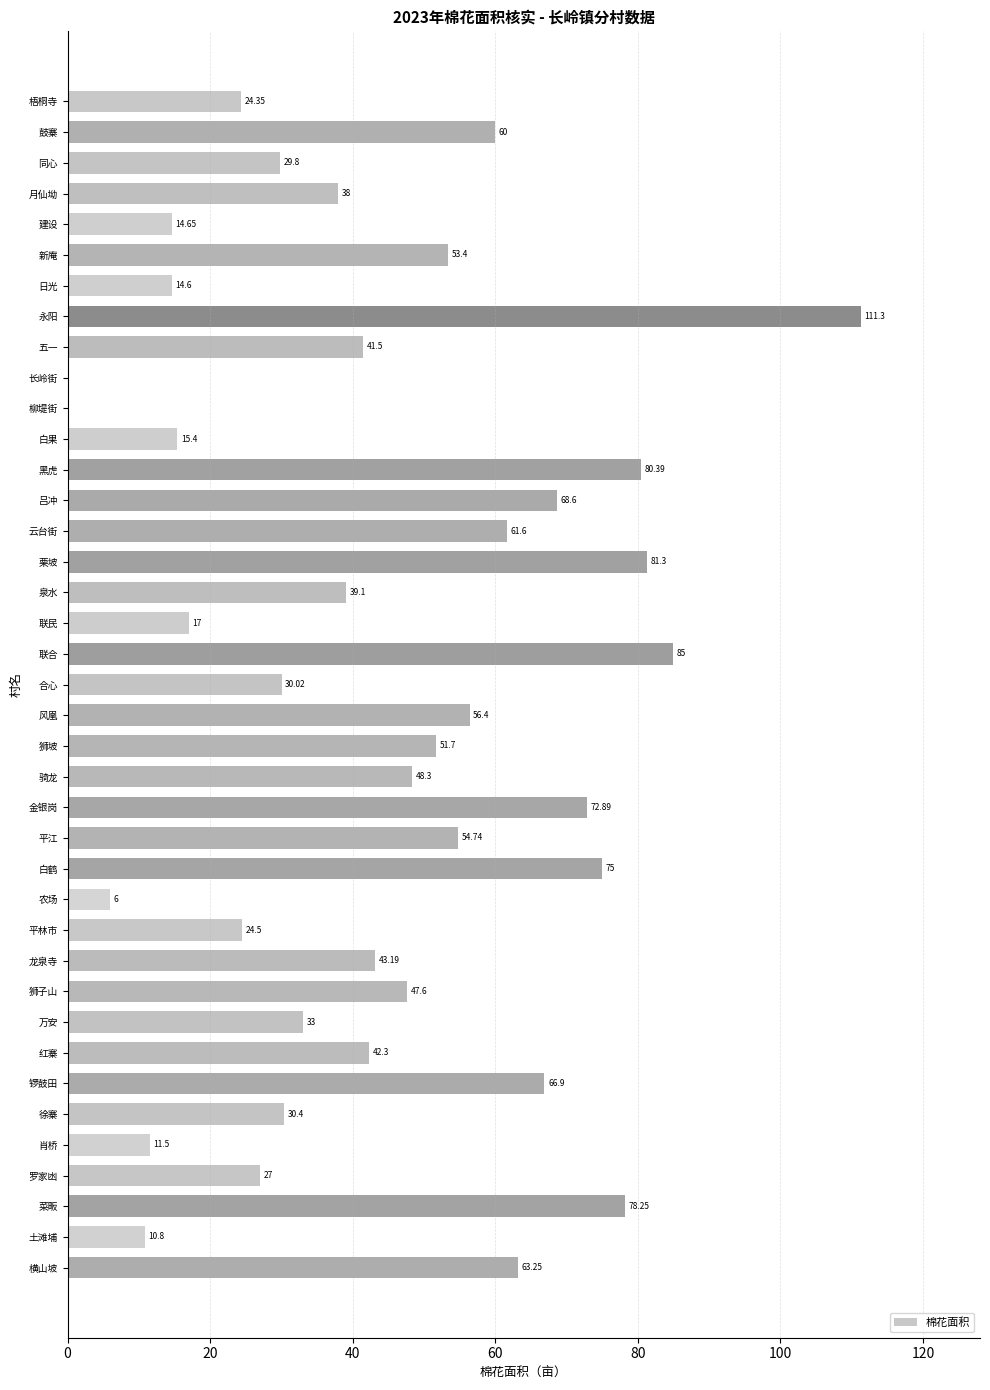

Which has a higher value, 骑龙 or 月仙坳?

骑龙